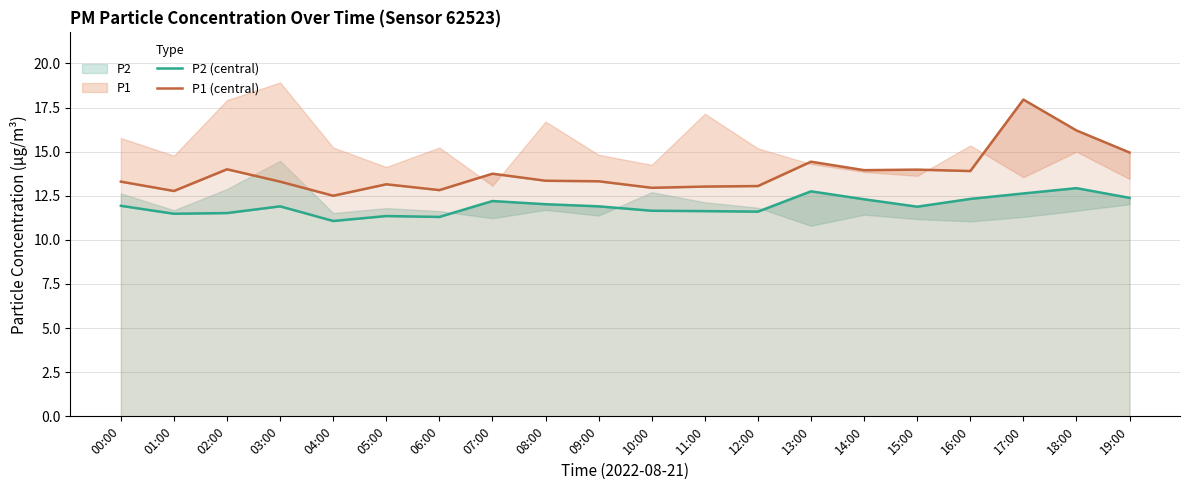

What is the sum of all P2 (central) values?

238.7